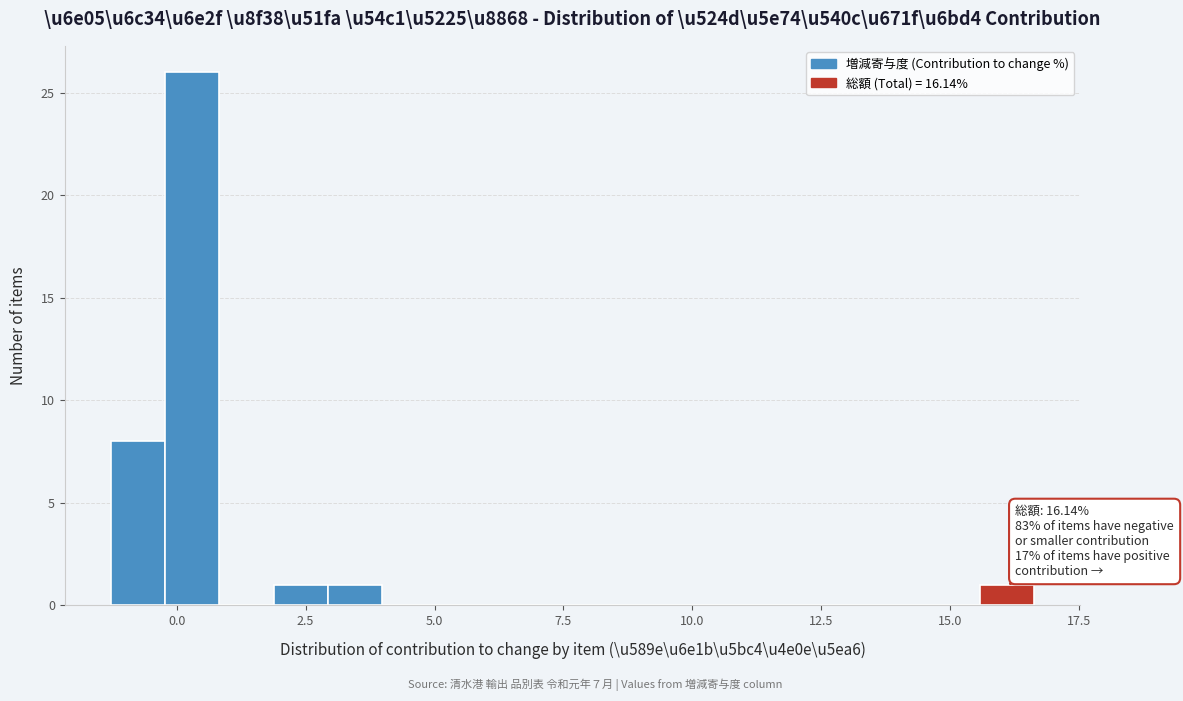

Read against the x-axis, roughly where is the centre of the tallest bar?

0.5